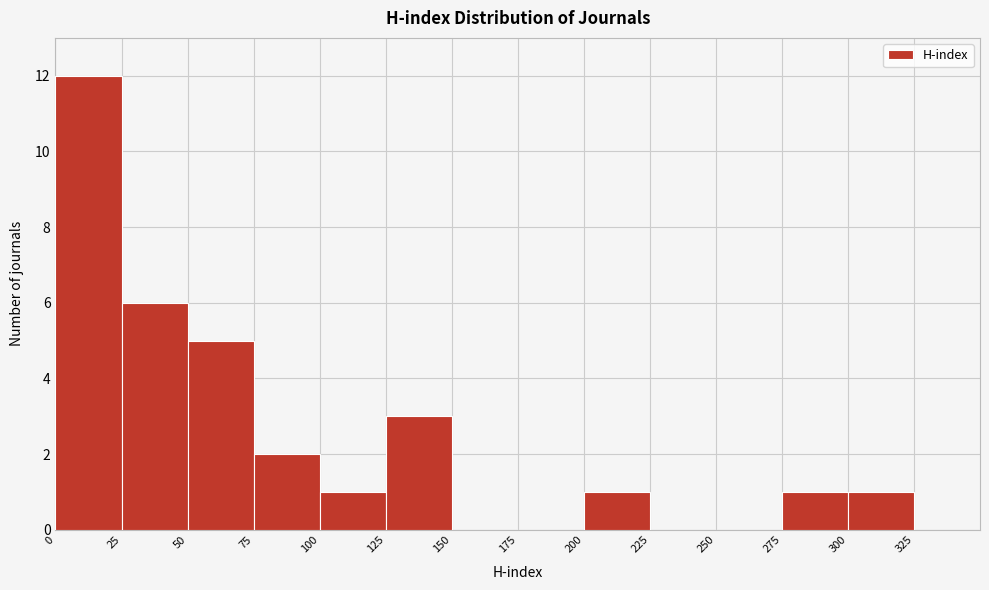

Over which range of the x-axis is the bar tallest?

0 to 25